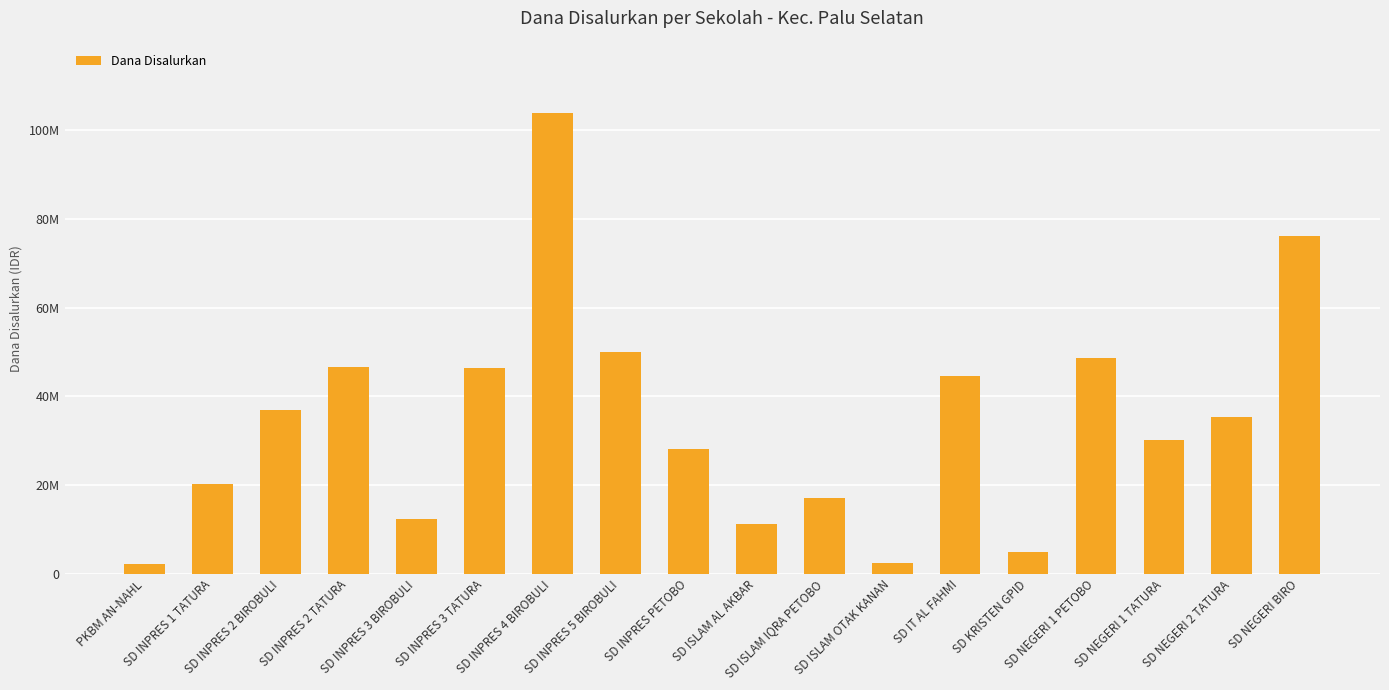

What is the smallest value displayed?

2250000